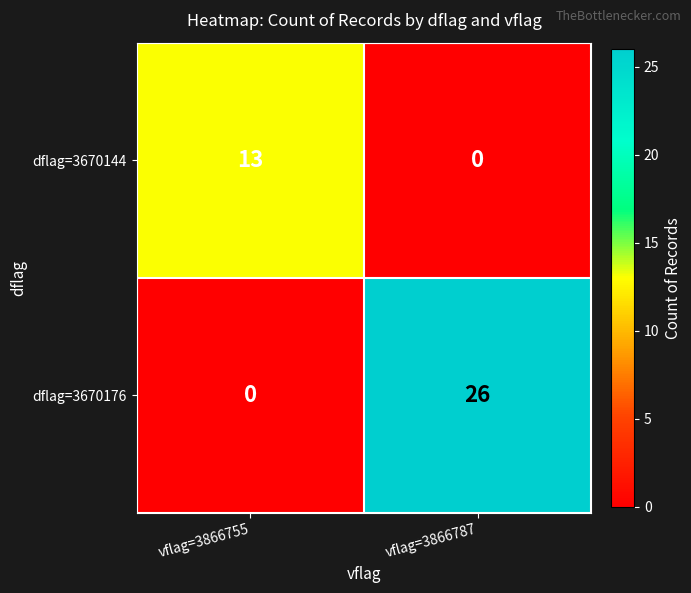

Is it true that dflag=3670176 equals 26 at vflag=3866787?

True